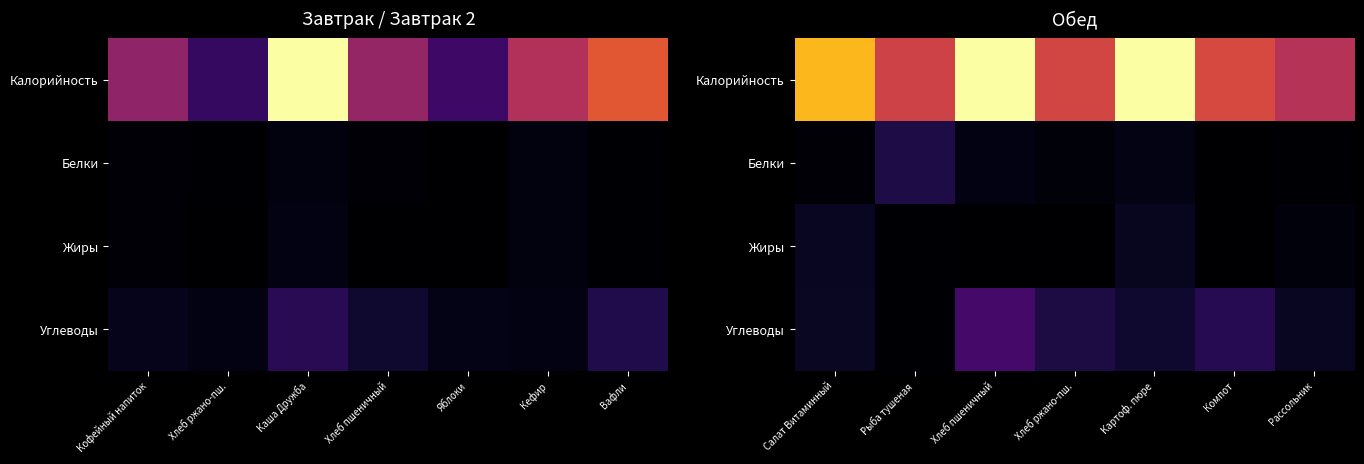

True or false: Калорийность has a value of 0.2 at Рассольник.

False